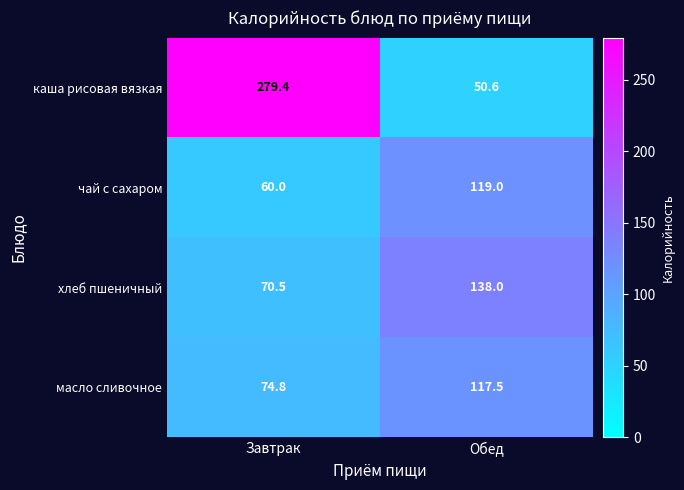

Rank the series at Обед from highest to lowest value.

хлеб пшеничный, чай с сахаром, масло сливочное, каша рисовая вязкая